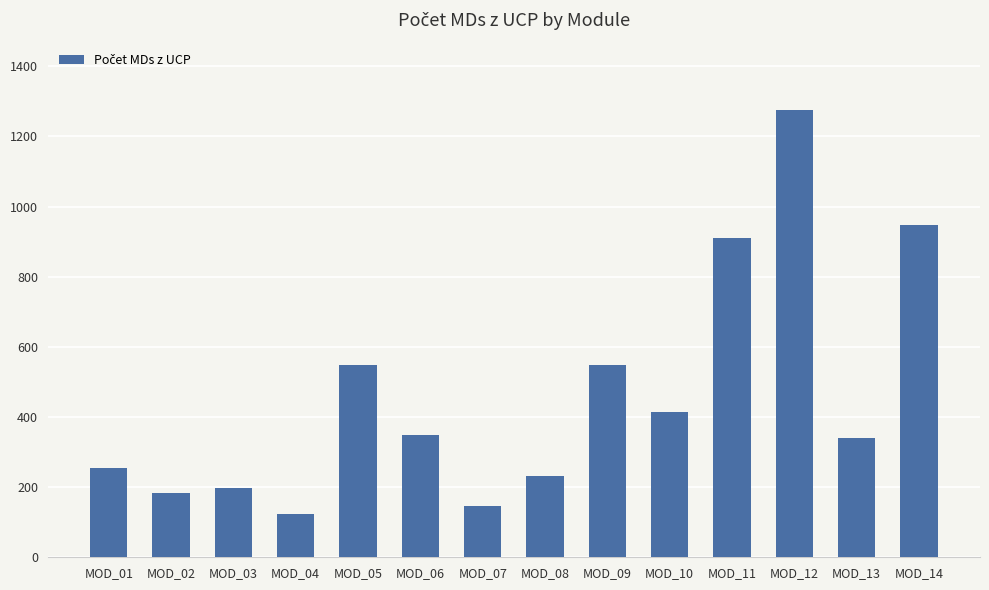

The value at MOD_01 is 345. True or false?

False